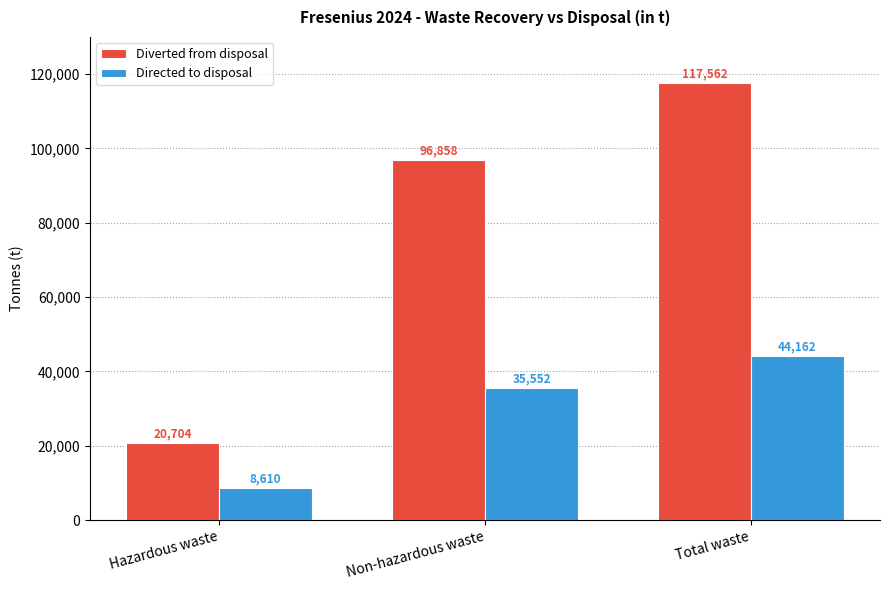

What is the difference between the maximum and minimum values in the Directed to disposal series?

35552